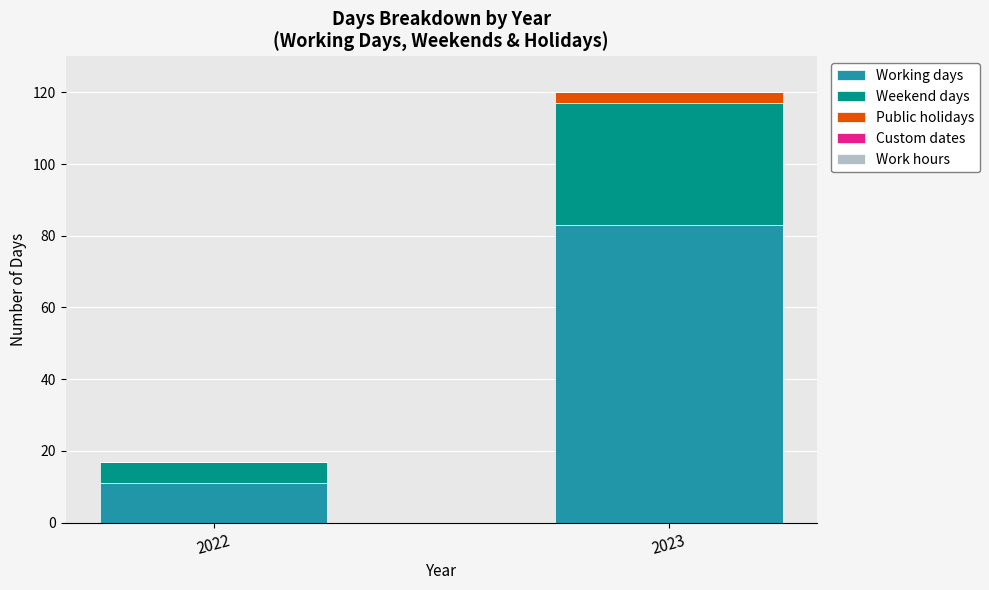

What is the total value across all series at 2022?

17